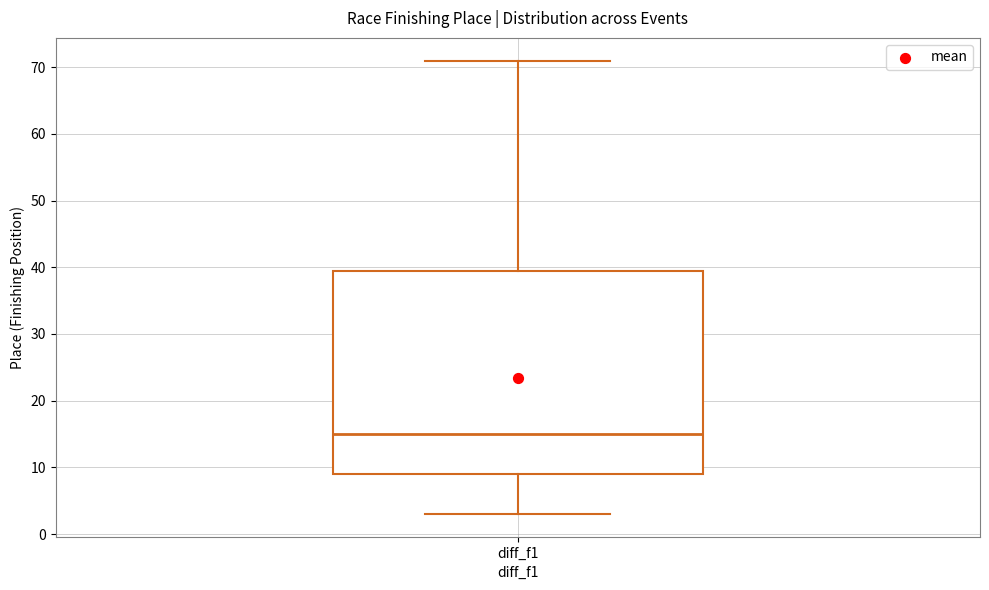

Transcribe this box plot: give where the median line is, the range the box spans, and where the two whiskers end, as read against the y-axis. The values are not printed on the chart, so give them approximately, as read against the axis.

median 15, box 9 to 40, whiskers 3 to 71